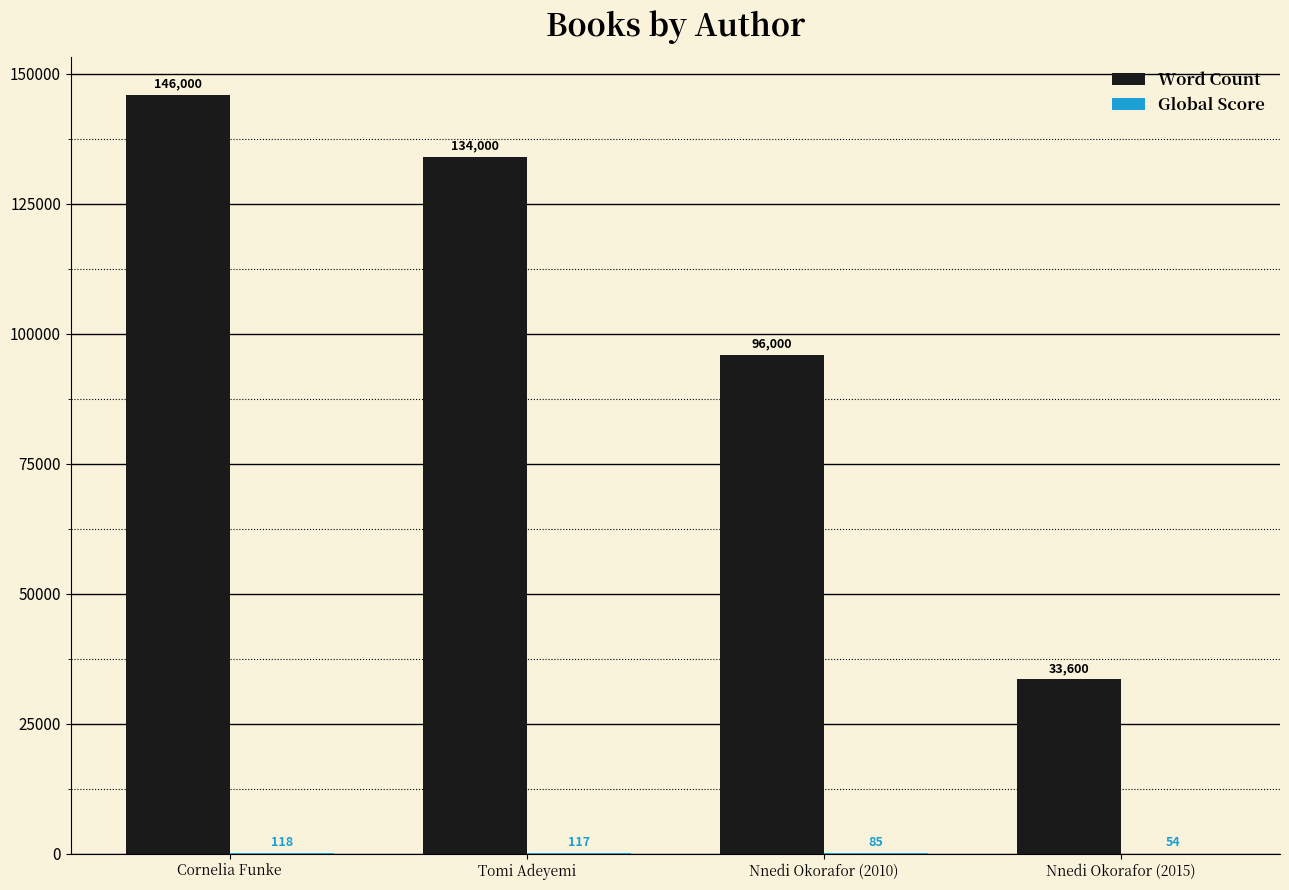

What is the sum of all Word Count values?

409600